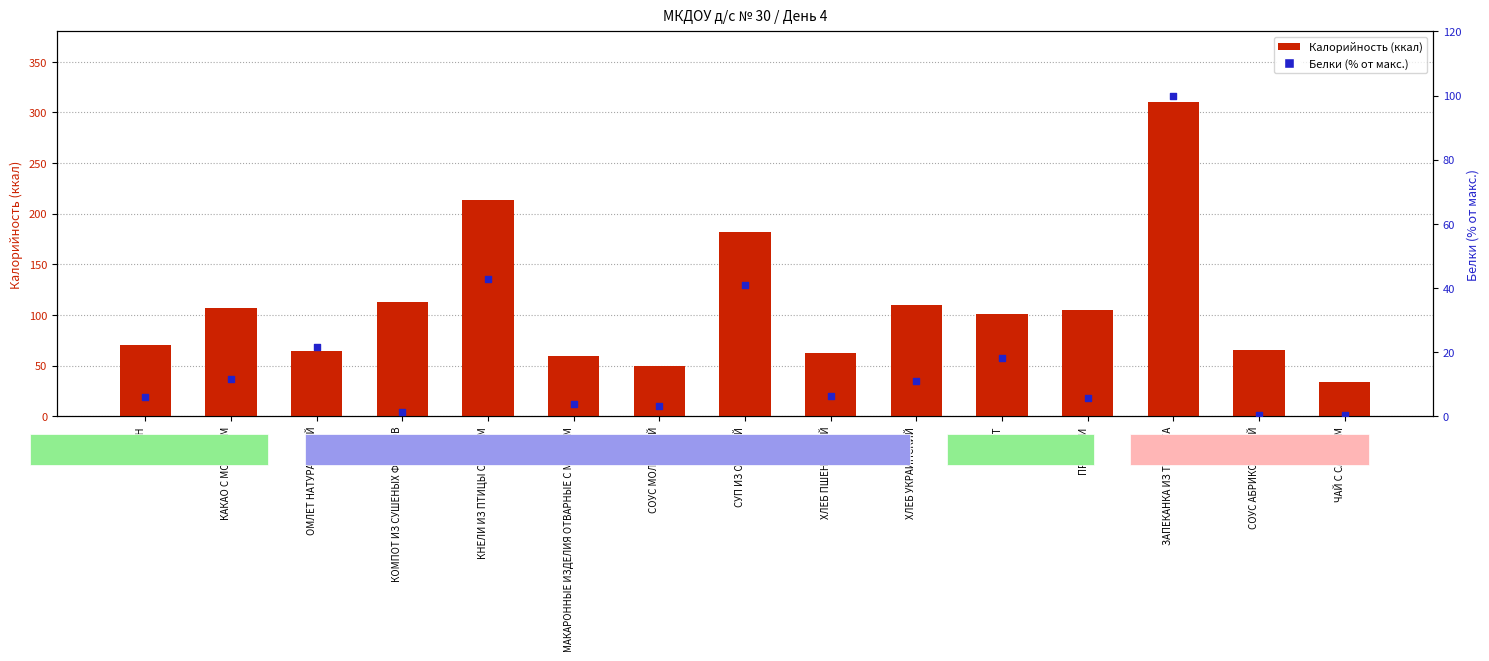

What is the total value across all series at КАКАО С МОЛОКОМ?

118.6